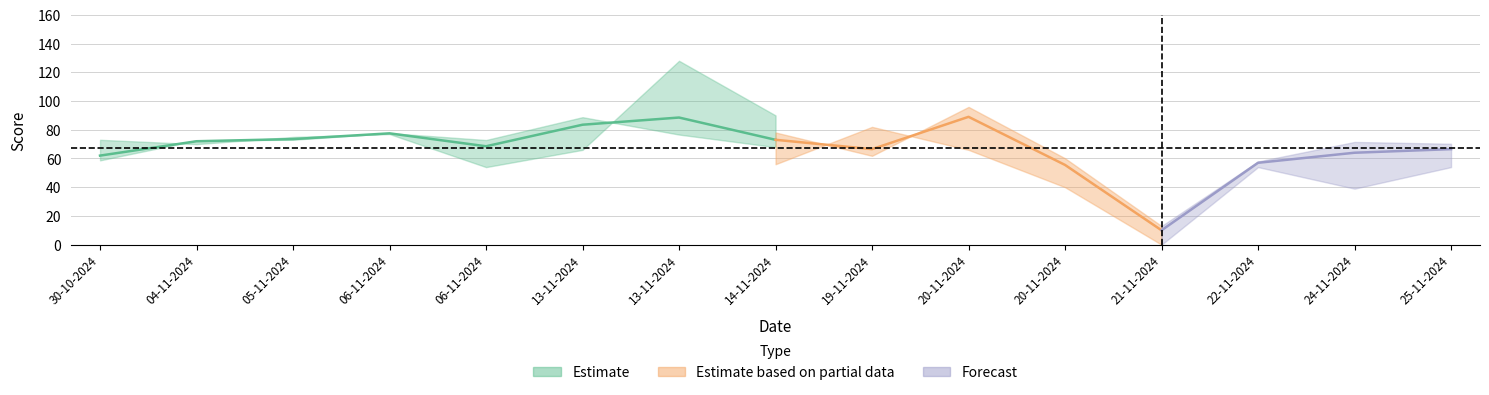

Which category has the highest value in the Away Score series?

13-11-2024